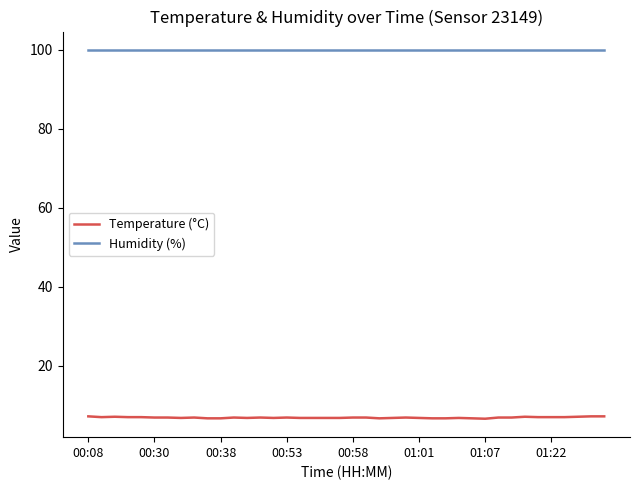

True or false: Humidity (%) and Temperature (°C) intersect in this chart.

False